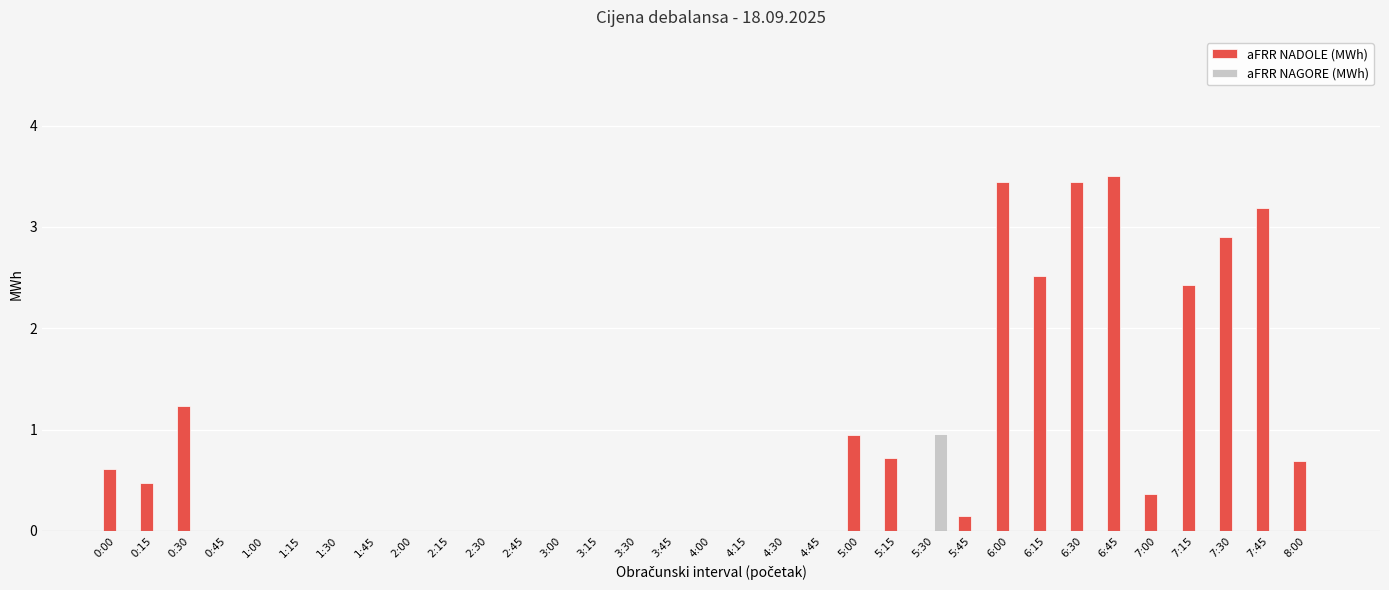

True or false: aFRR NADOLE (MWh) has a value of 0.0 at 2:45.

True